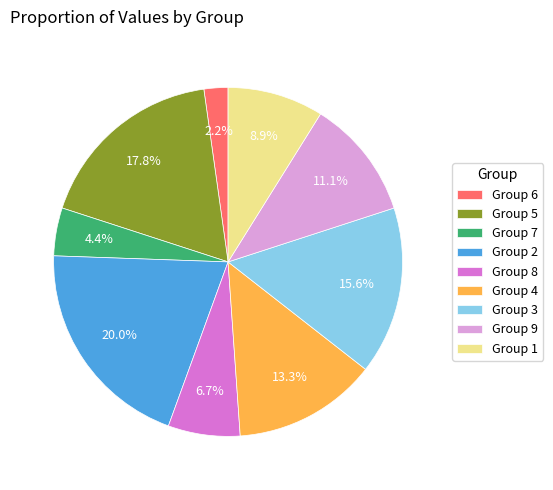

Count the number of slices in the pie.

9